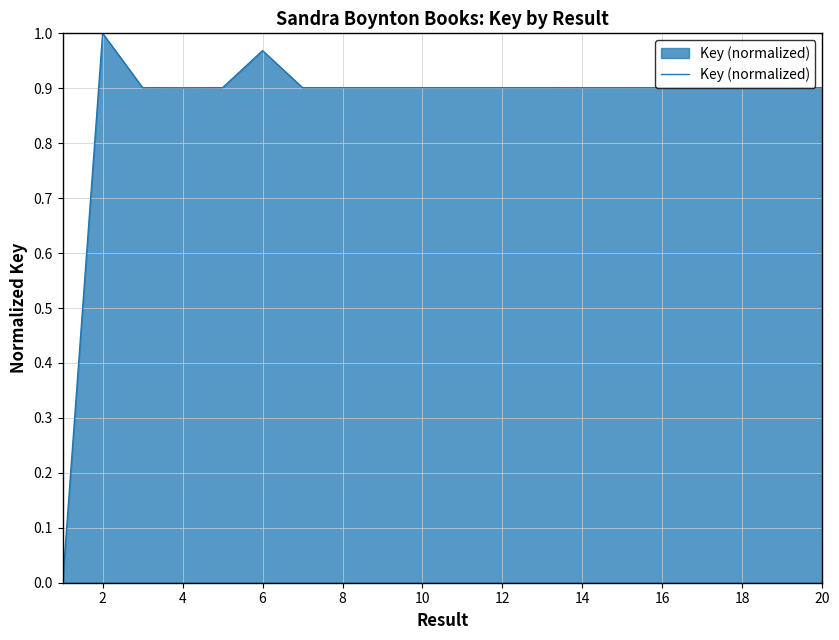

What is the sum of all values?

17.3